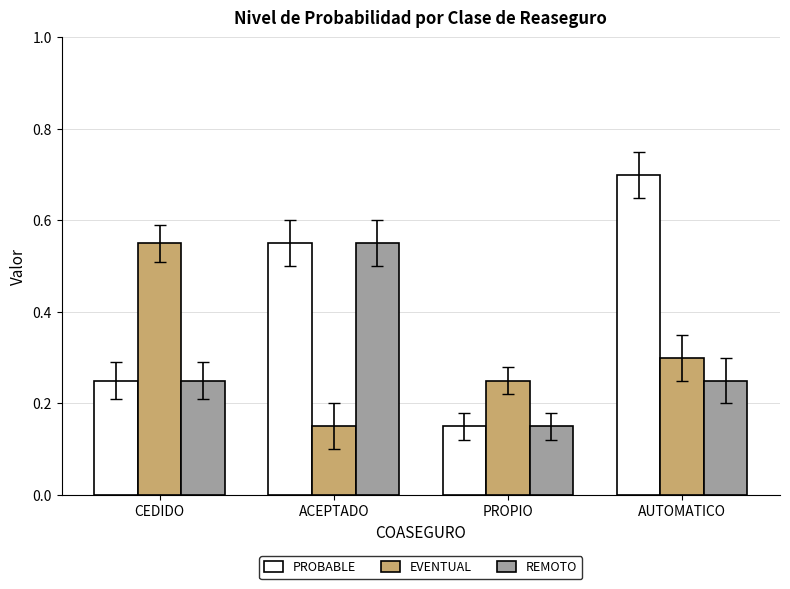

Which series has the largest range (max minus min)?

PROBABLE